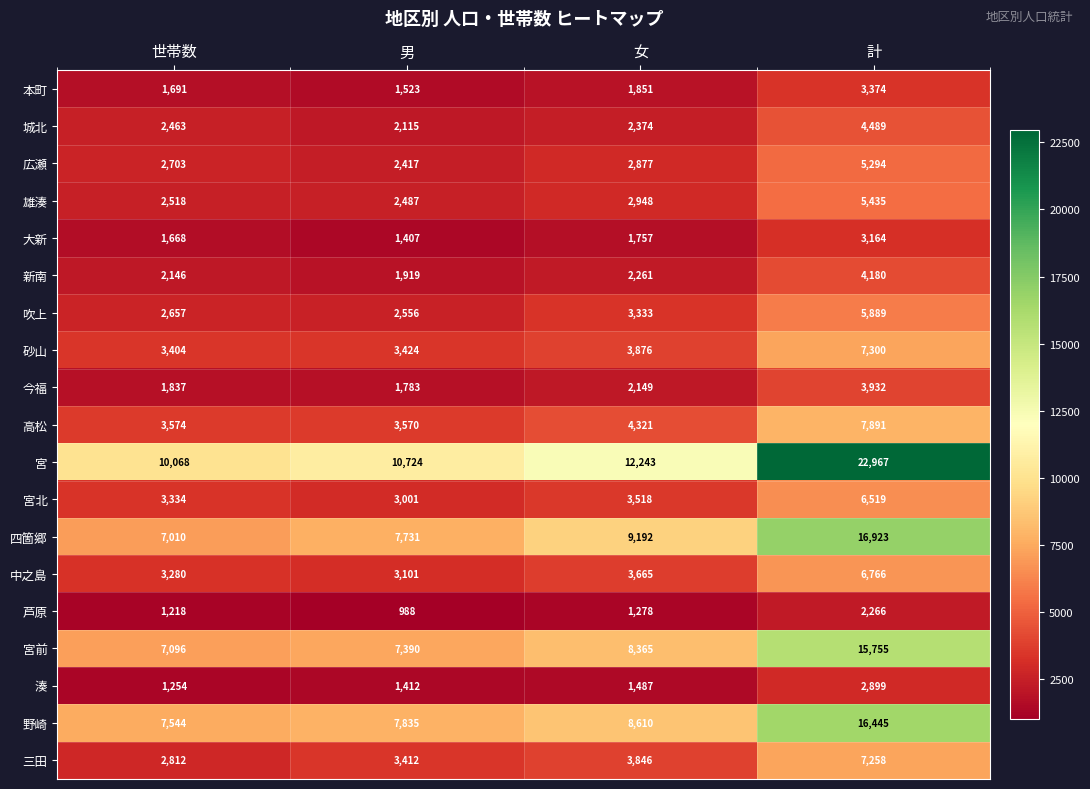

At which category does the chart reach its minimum across all series?

男